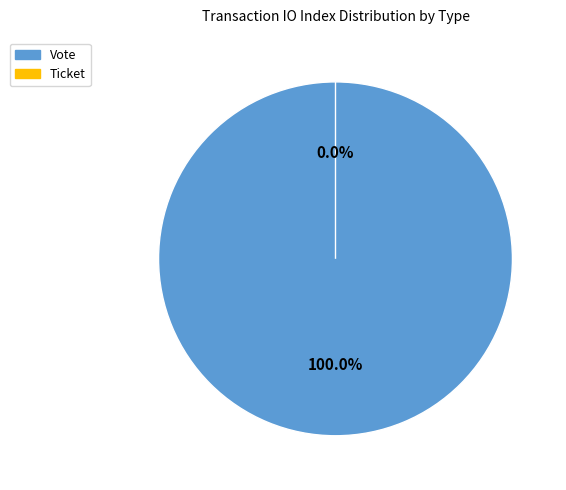

Is it true that Ticket is 7% of the pie?

False